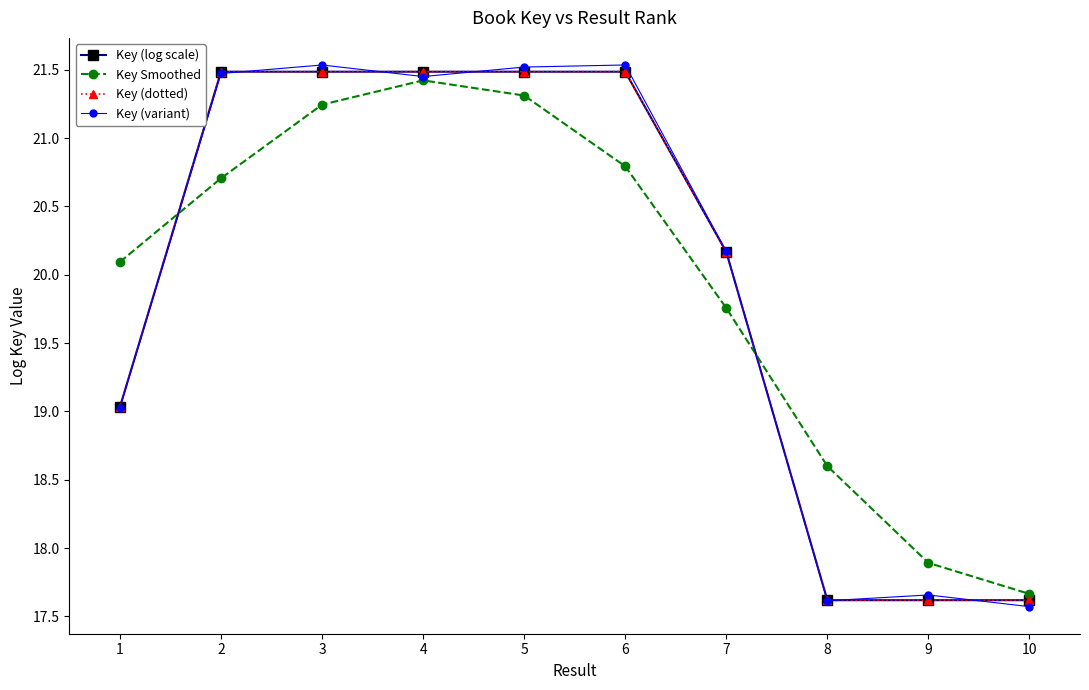

What is the highest value of the Key (variant) series?

21.5